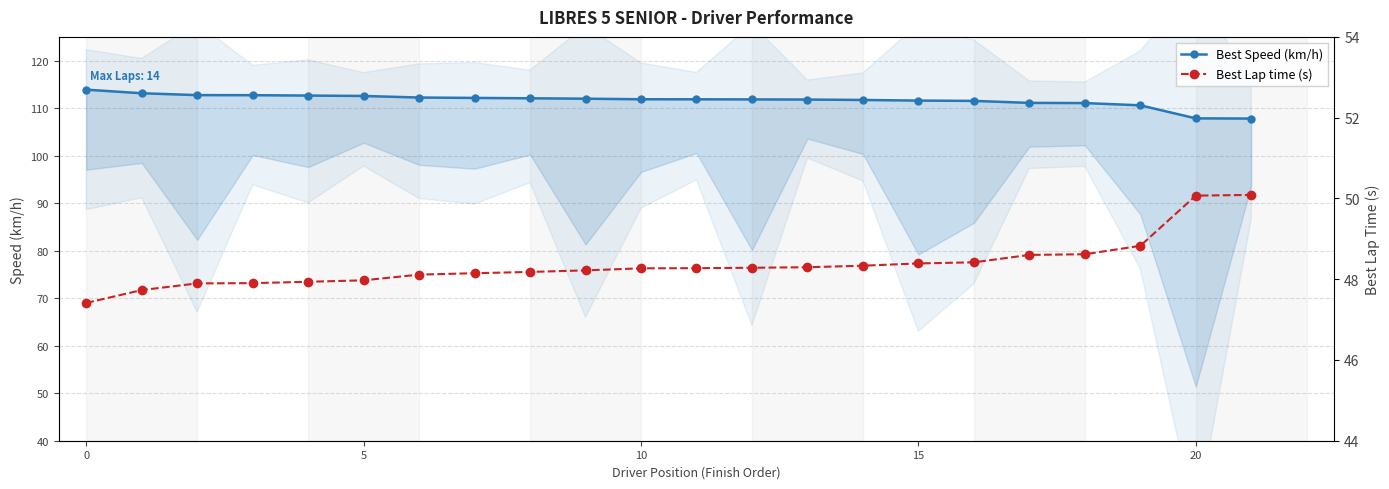

What is the difference between the second highest and minimum values in the Best Speed (km/h) series?

5.3